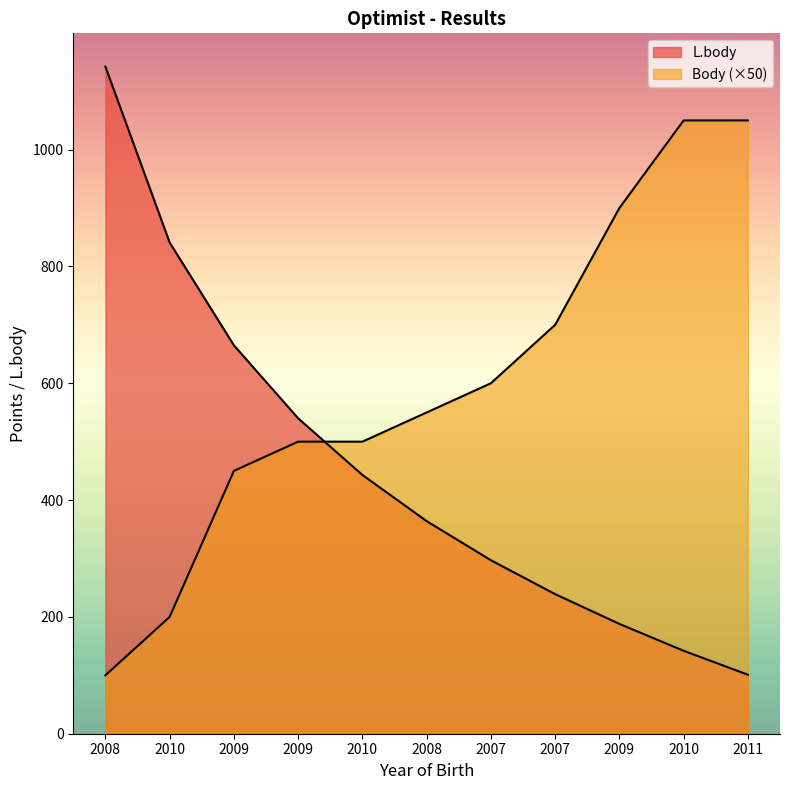

True or false: Body has a value of 1189 at 2007.

False